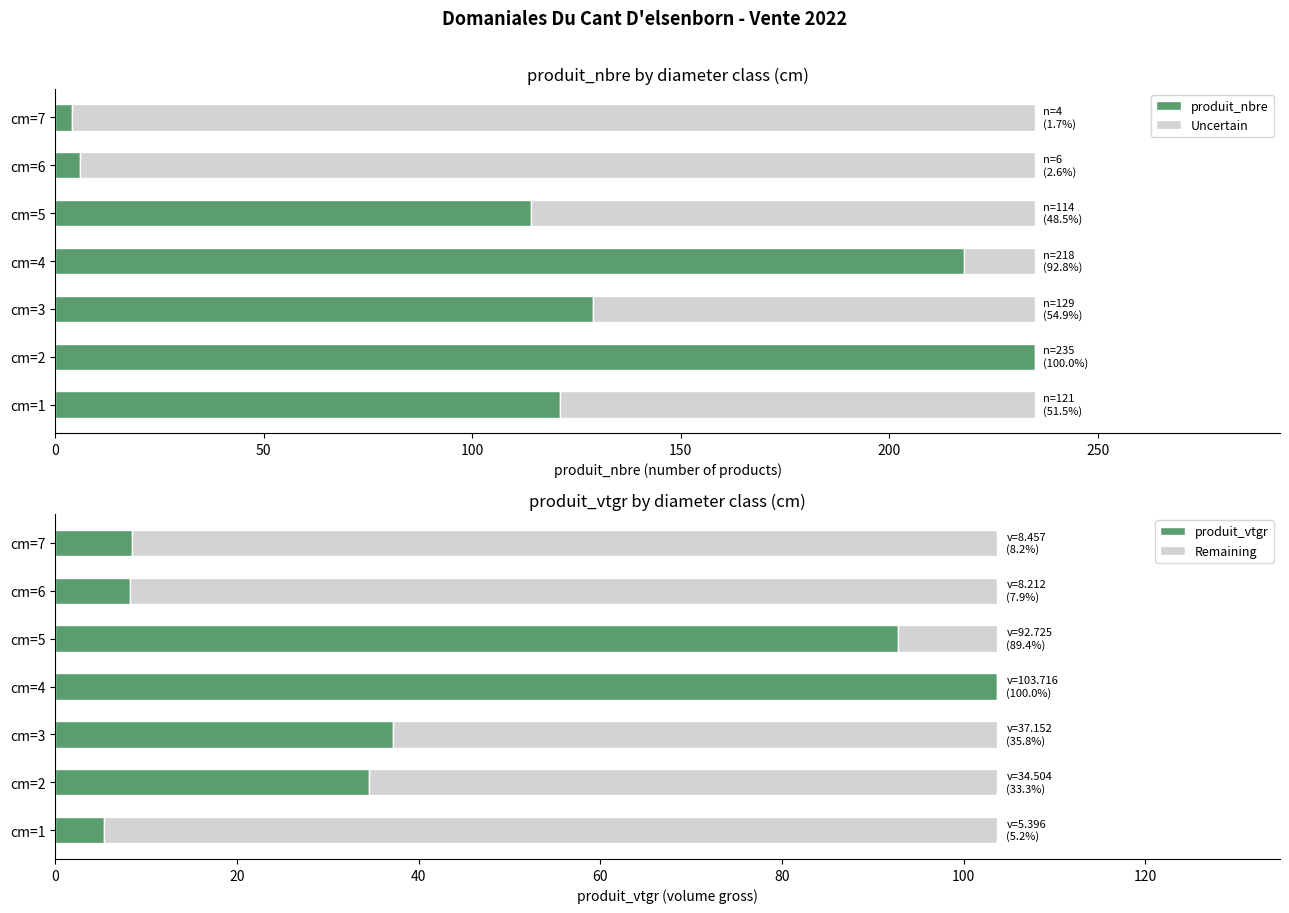

Which series has the widest spread of values?

produit_nbre